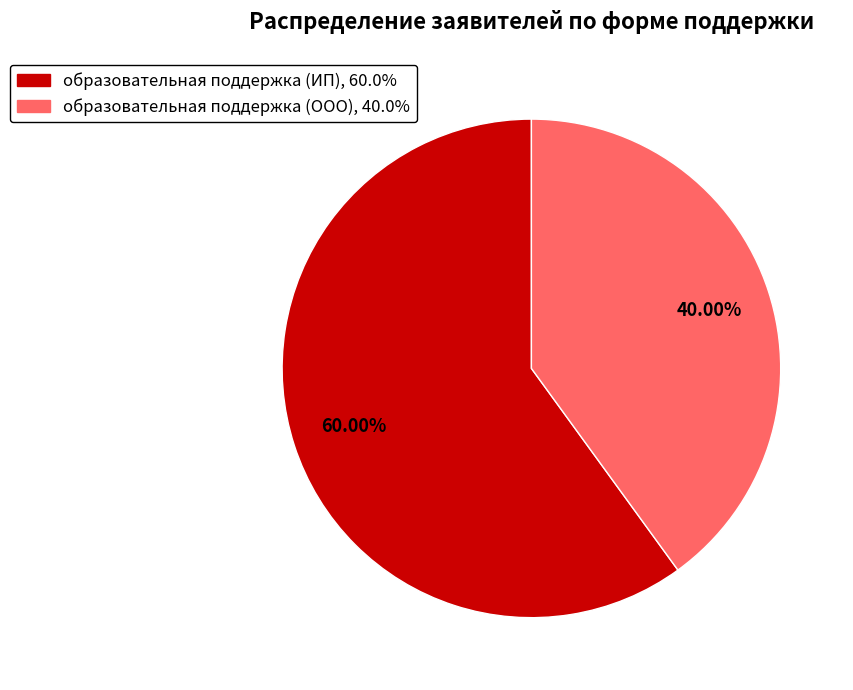

What portion of the pie excludes образовательная поддержка (ООО)?

60.0%